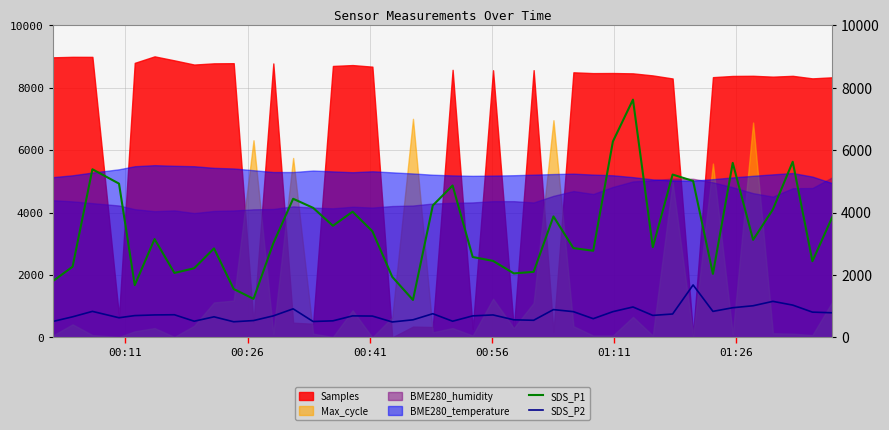

Does the chart have visible grid lines?

Yes